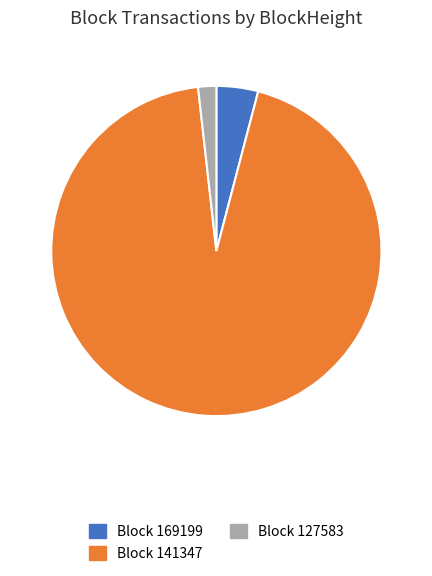

What is the smallest slice in the pie chart?

Block 127583